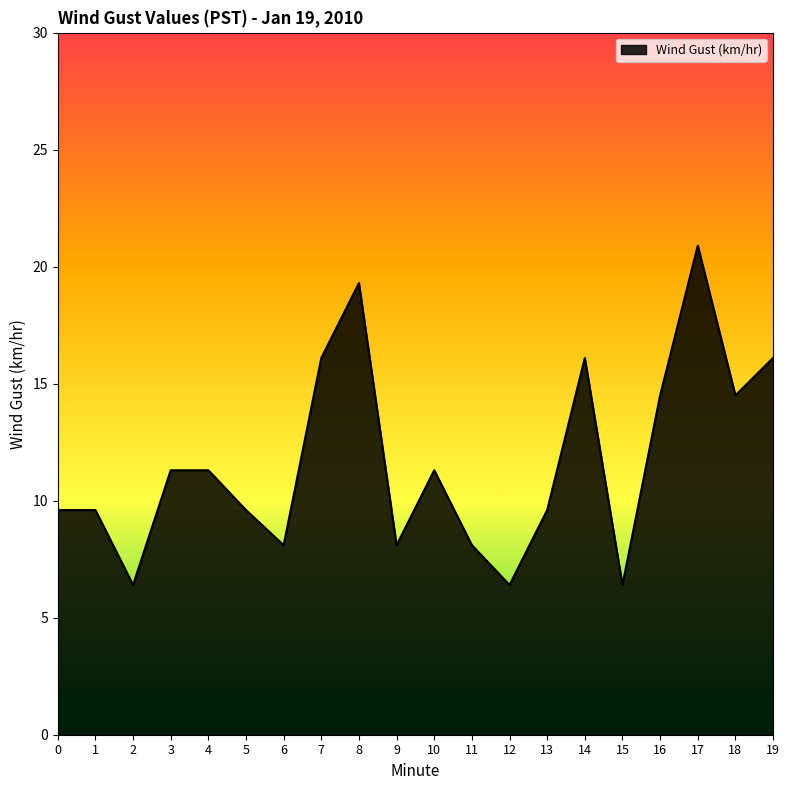

What is the smallest value displayed?

6.4